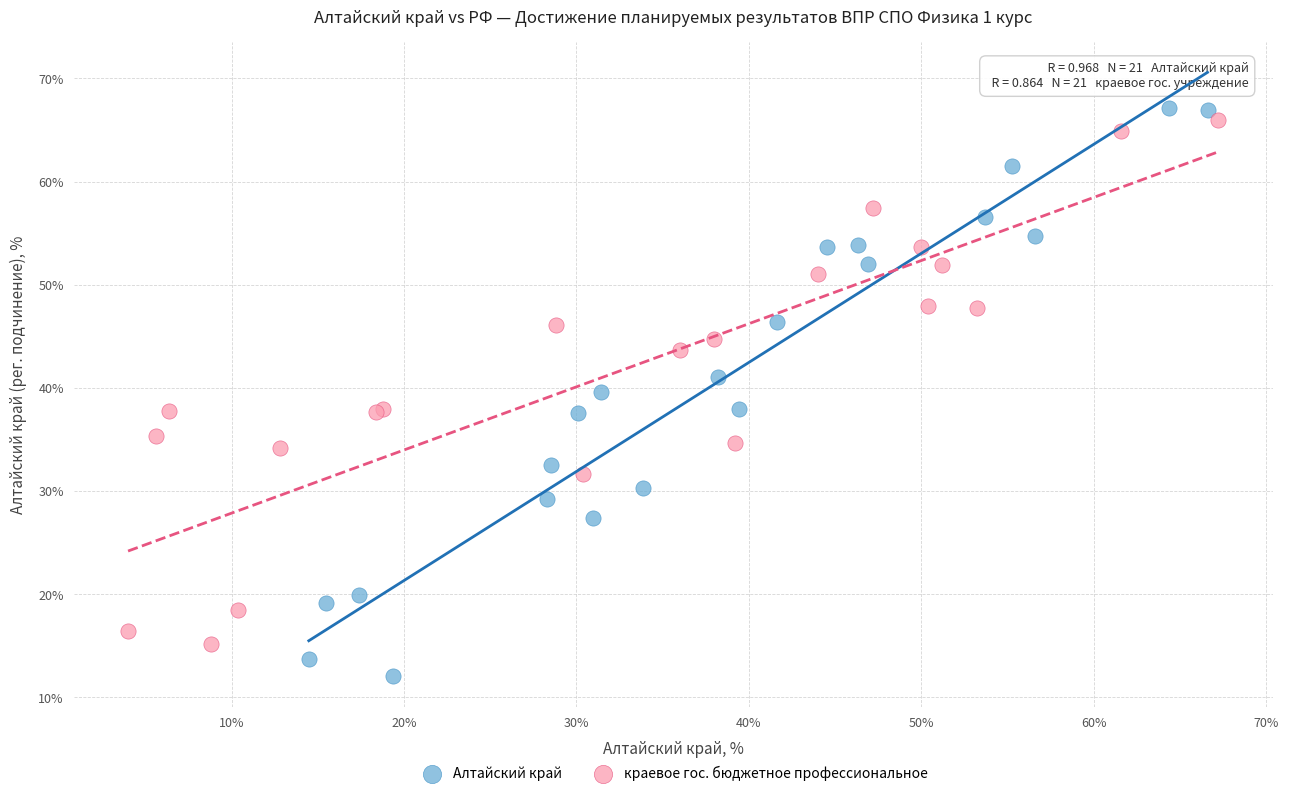

Which series reaches the maximum Y coordinate?

Алтайский край